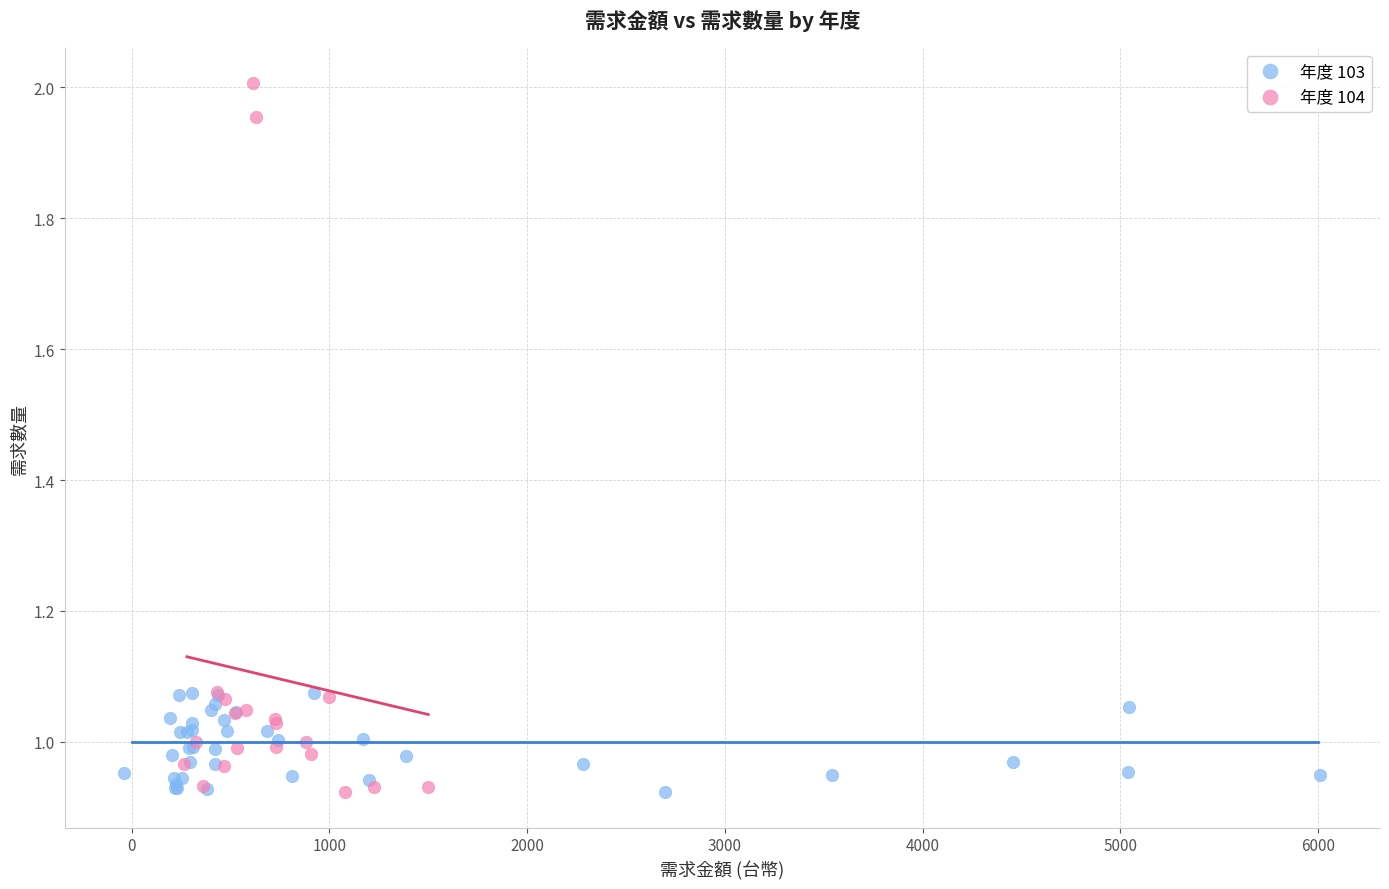

Which series contains the highest Y value?

年度 104